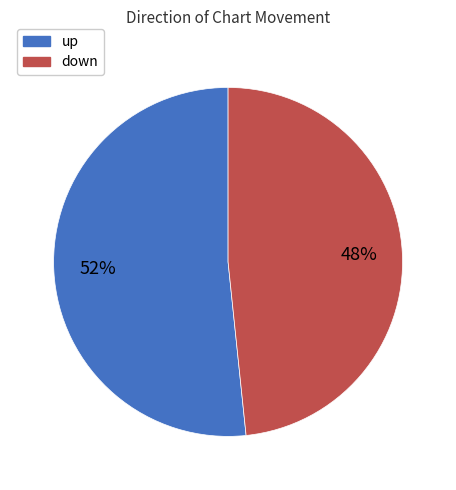

Combined, do down and up account for over 50%?

Yes